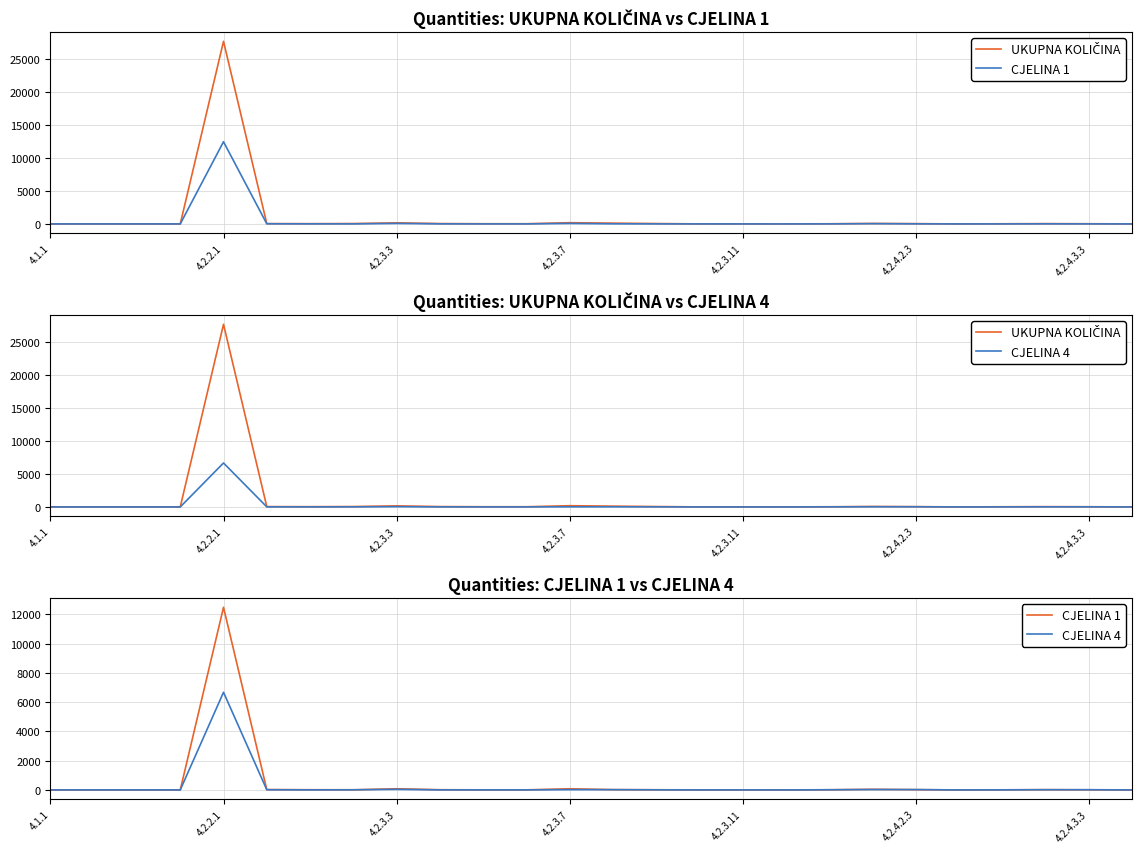

True or false: CJELINA 4 and UKUPNA KOLIČINA cross at least once.

False